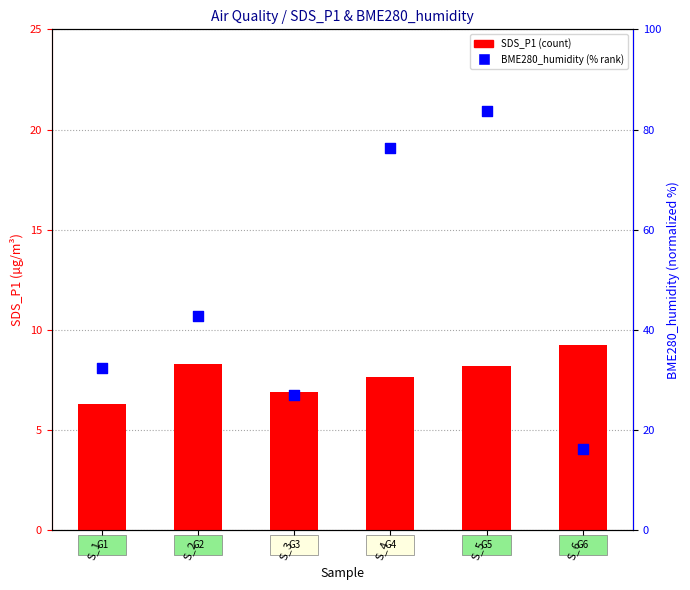

At which category is the sum across all series the highest?

S_5